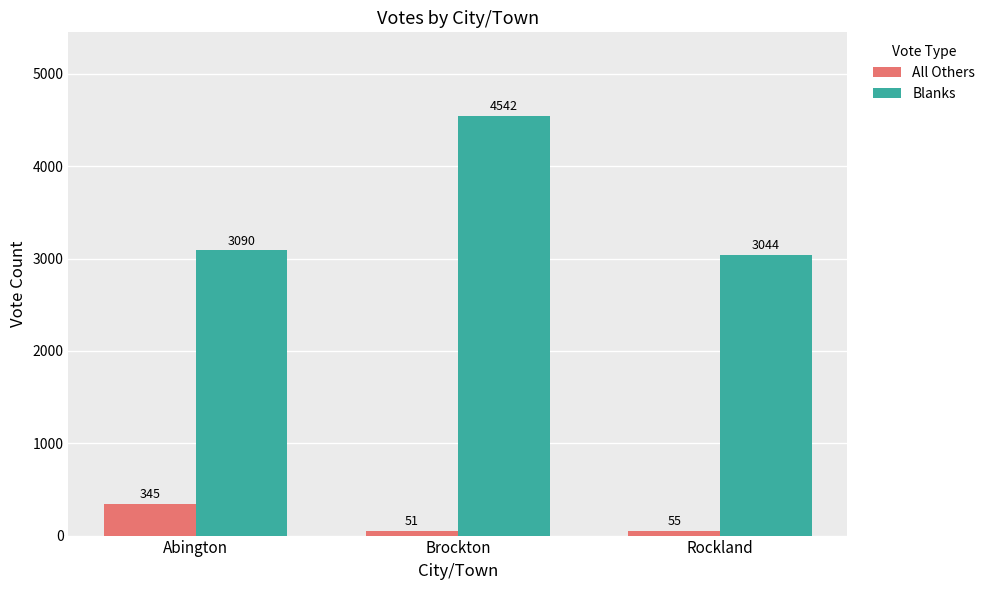

Which series has the widest spread of values?

Blanks